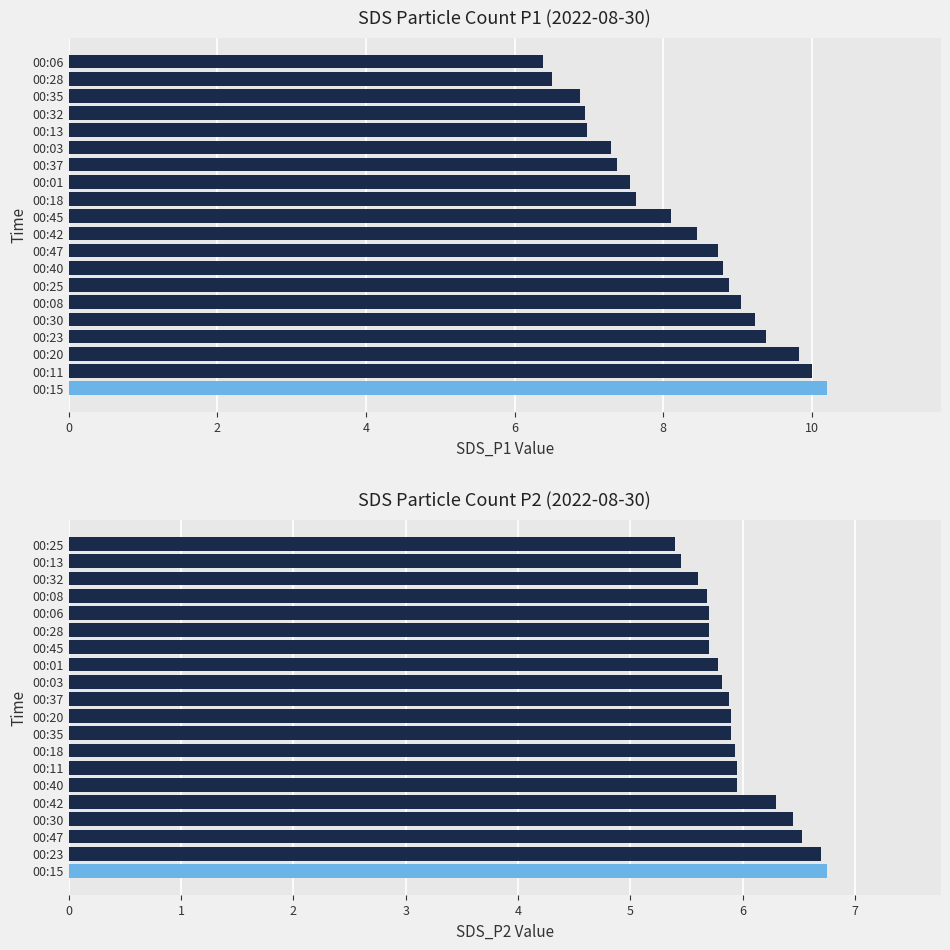

Is it true that SDS_P2 equals 1.4 at 00:01?

False